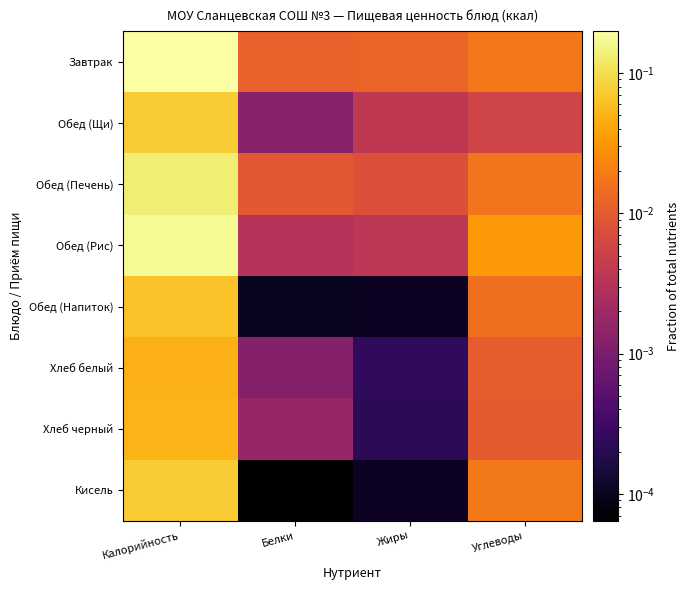

At Белки, list the series in order from smallest to largest.

Кисель, Обед (Напиток), Хлеб белый, Обед (Щи), Хлеб черный, Обед (Рис), Обед (Печень), Завтрак